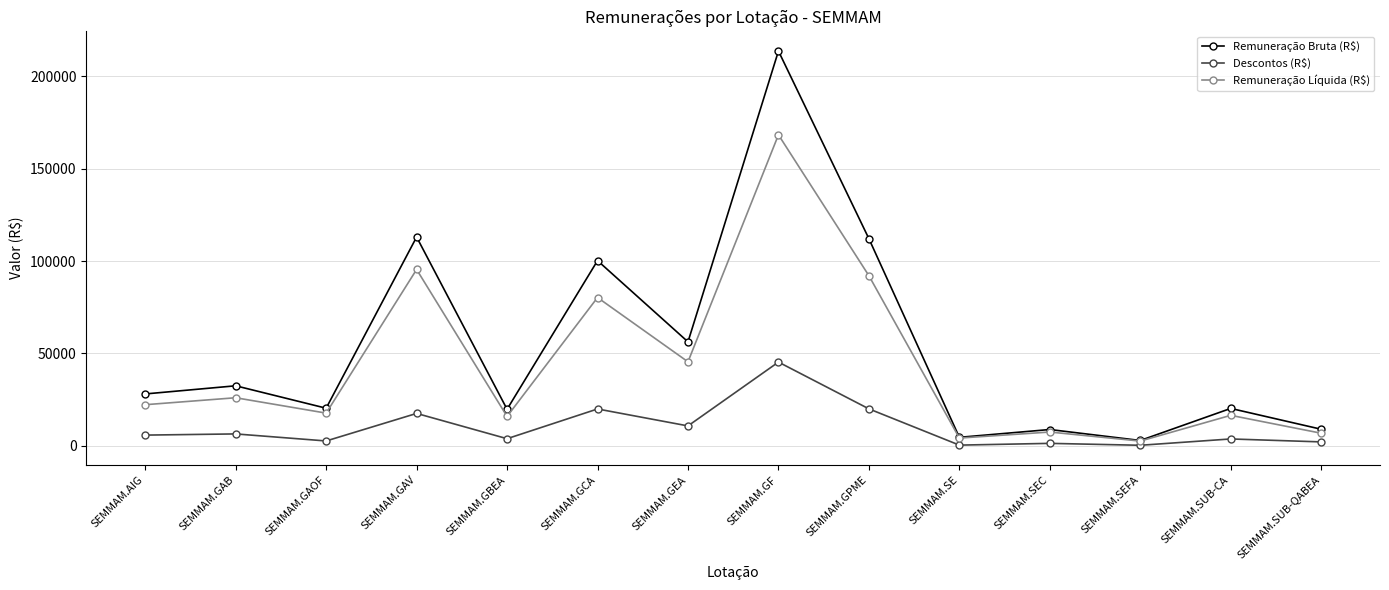

Rank the series by their average value, from highest to lowest.

Remuneração Bruta (R$), Remuneração Líquida (R$), Descontos (R$)